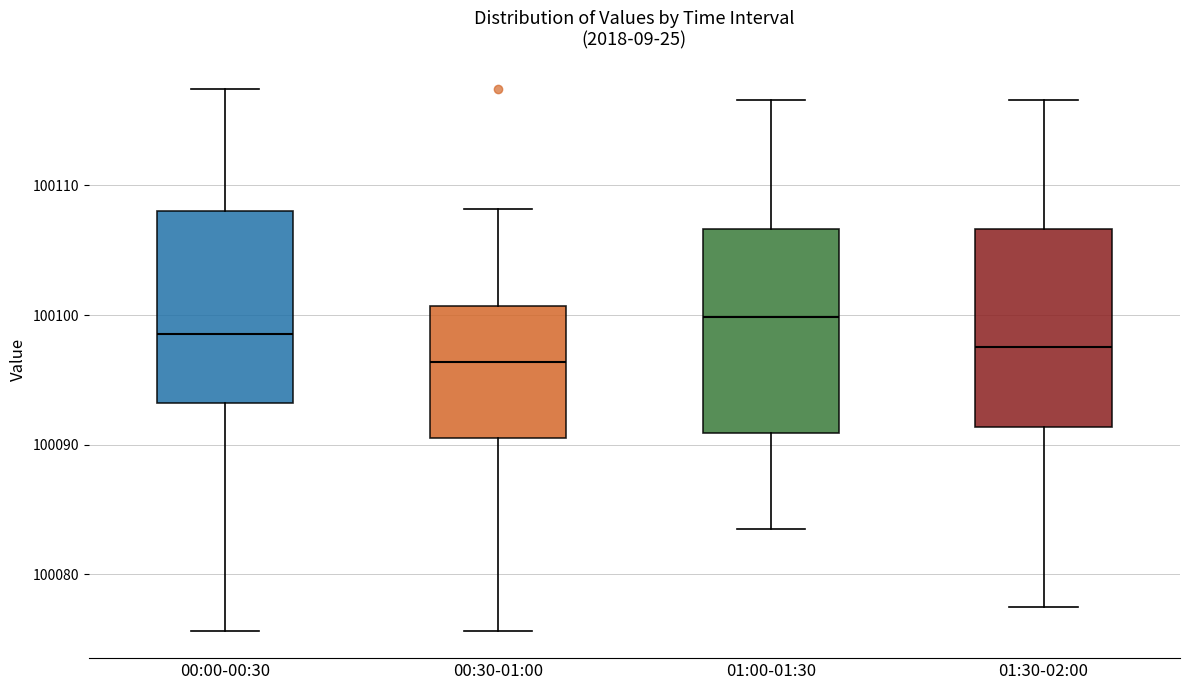

Reading left to right, transcribe this box plot: for each box, give where its median line is, the range the box spans, and where its two whiskers end, as read against the y-axis. The values are not printed on the chart, so give them approximately, as read against the axis.

00:00-00:30: median 100099, box 100093 to 100108, whiskers 100076 to 100117
00:30-01:00: median 100096, box 100091 to 100101, whiskers 100076 to 100108
01:00-01:30: median 100100, box 100091 to 100107, whiskers 100084 to 100117
01:30-02:00: median 100098, box 100091 to 100107, whiskers 100077 to 100117